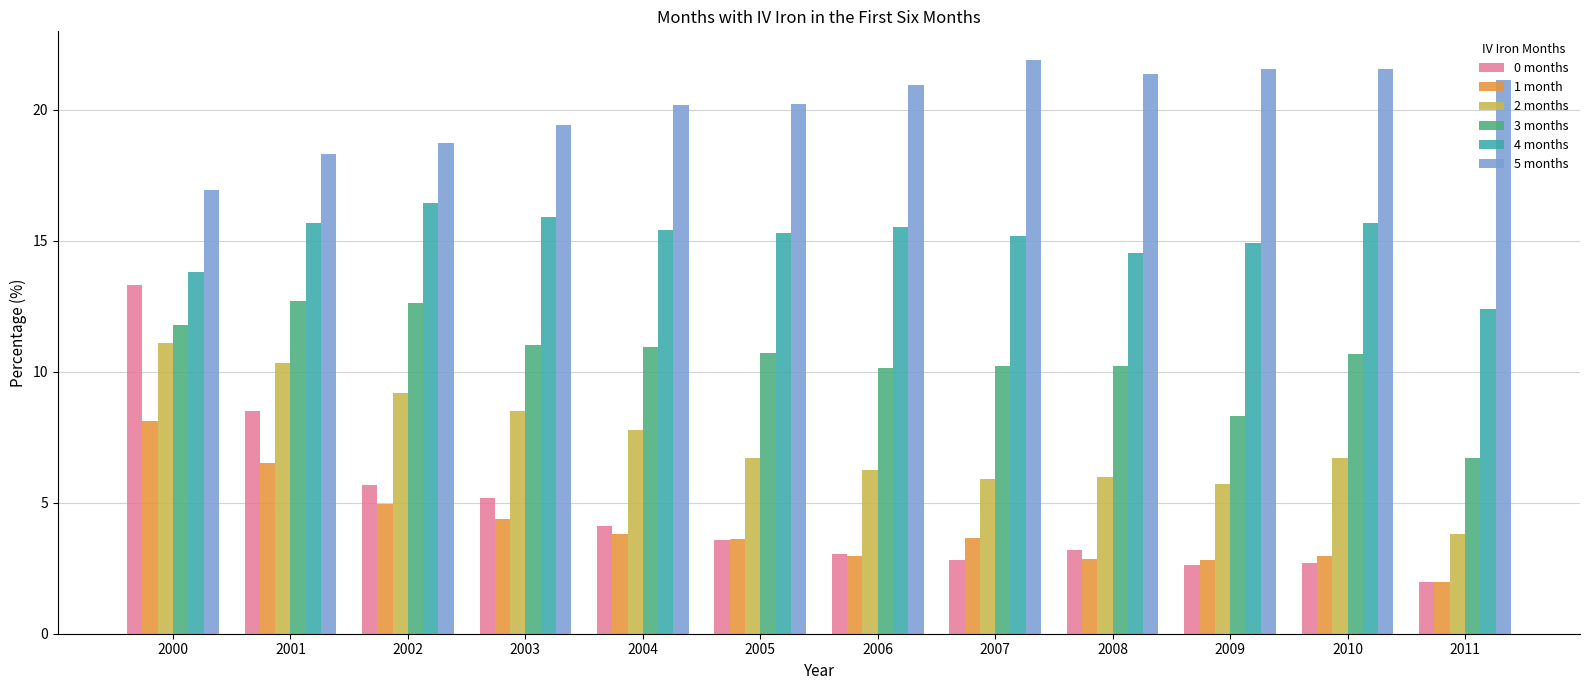

The 1 month series shows 3.8 at 2004. True or false?

True